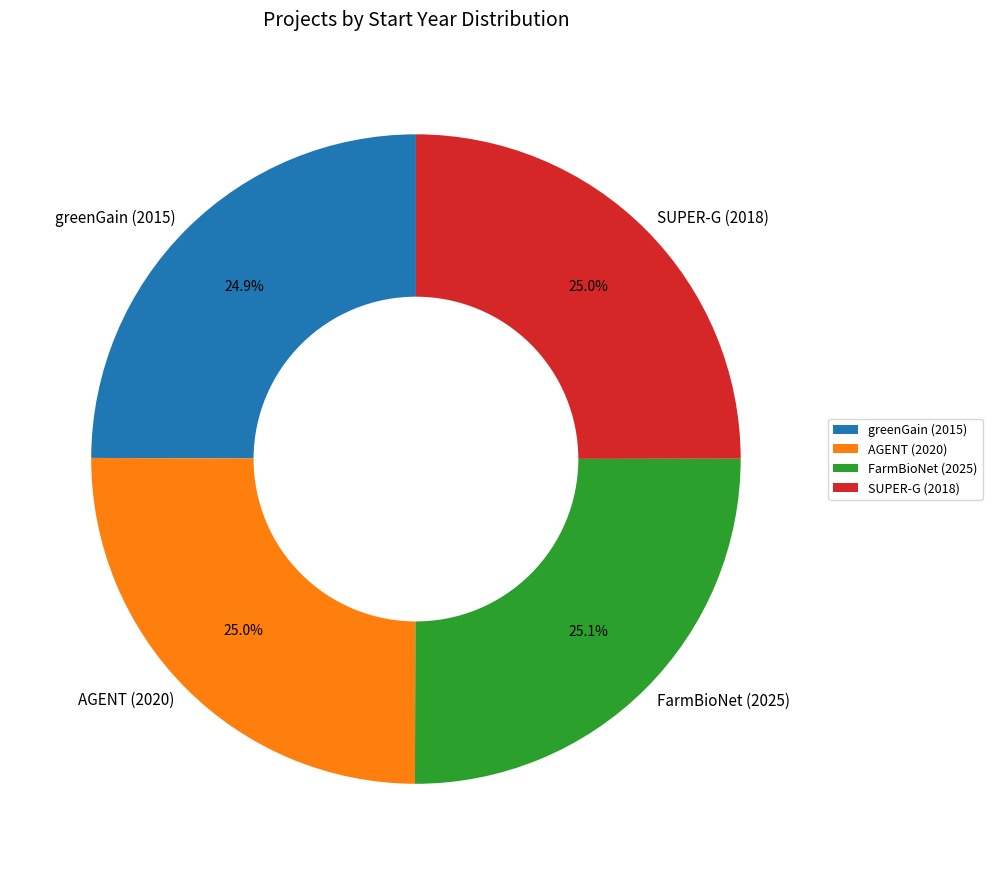

What percentage do FarmBioNet (2025) and AGENT (2020) together represent?

50.1%